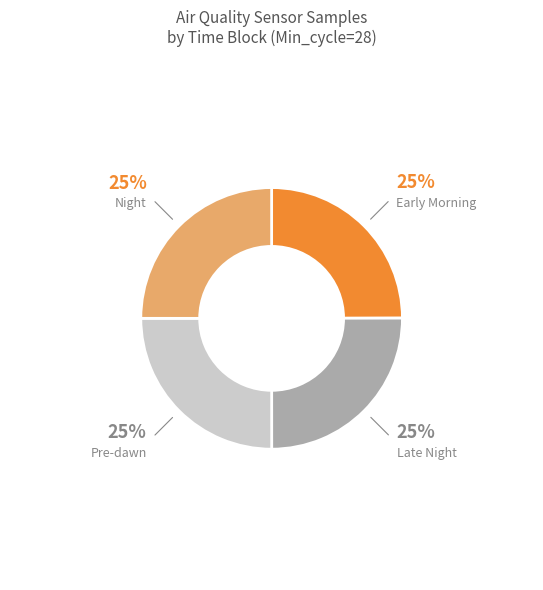

How many slices are in this pie chart?

4